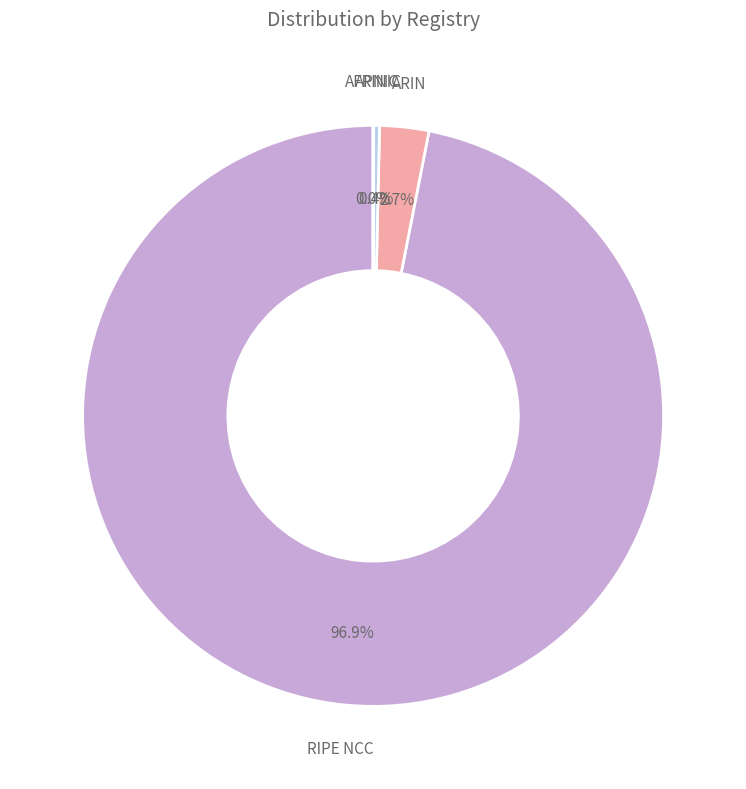

Is there a majority slice in this chart?

Yes